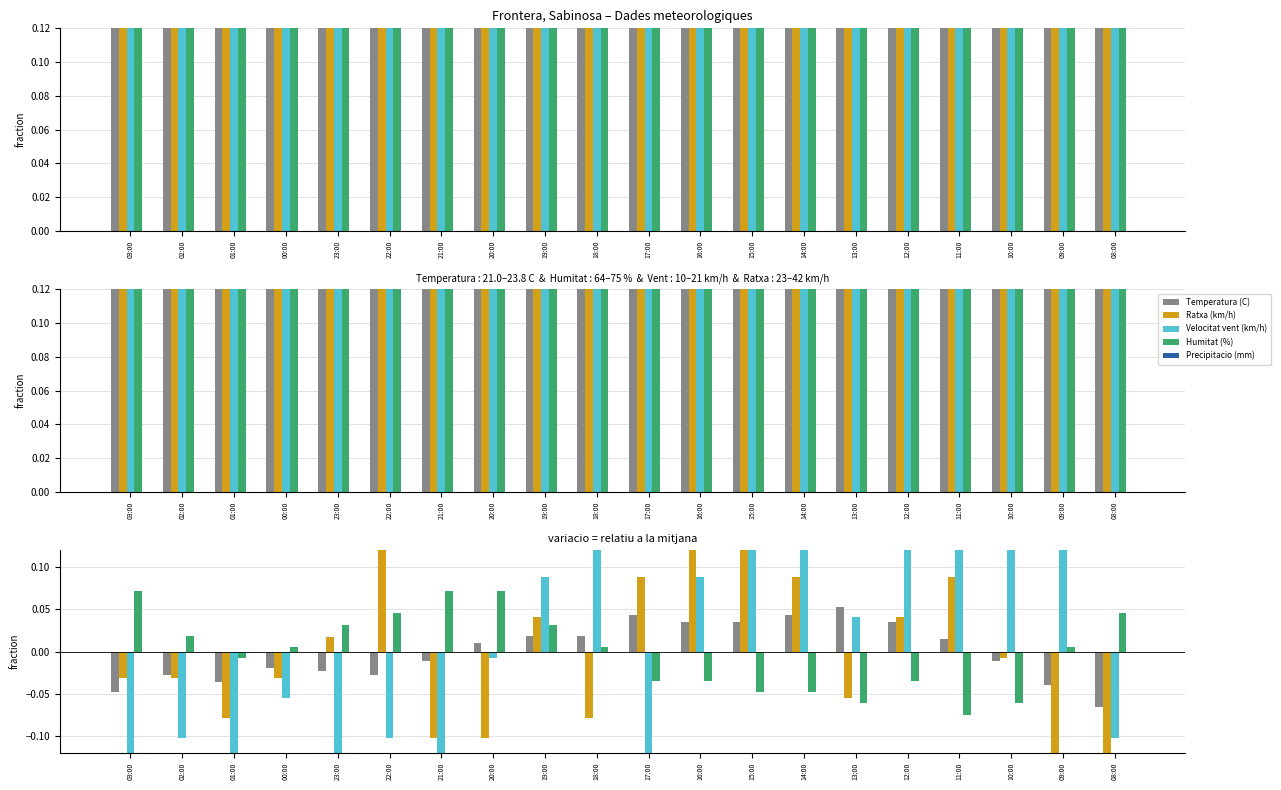

What is the difference between the maximum and minimum values in the Velocitat vent (km/h) series?

0.5